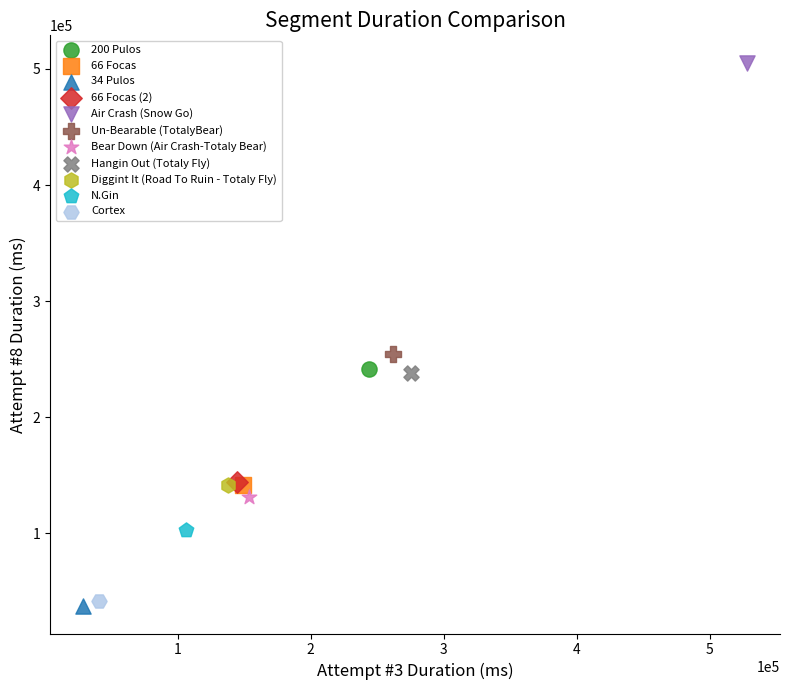

What are all the series names shown in the legend?

200 Pulos, 66 Focas, 34 Pulos, 66 Focas (2), Air Crash (Snow Go), Un-Bearable (TotalyBear), Bear Down (Air Crash-Totaly Bear), Hangin Out (Totaly Fly), Diggint It (Road To Ruin - Totaly Fly), N.Gin, Cortex